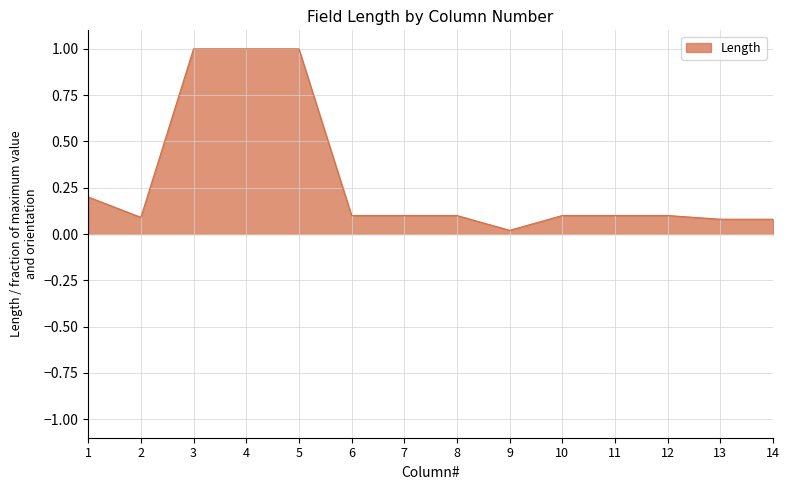

What is the maximum value shown in the chart?

1.0